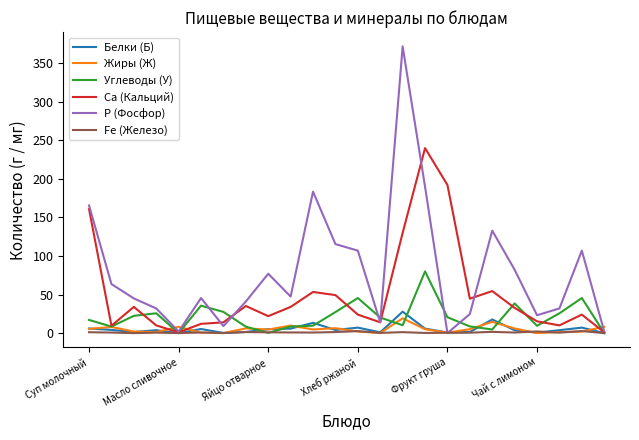

What is the average value of the Жиры (Ж) series?

5.1